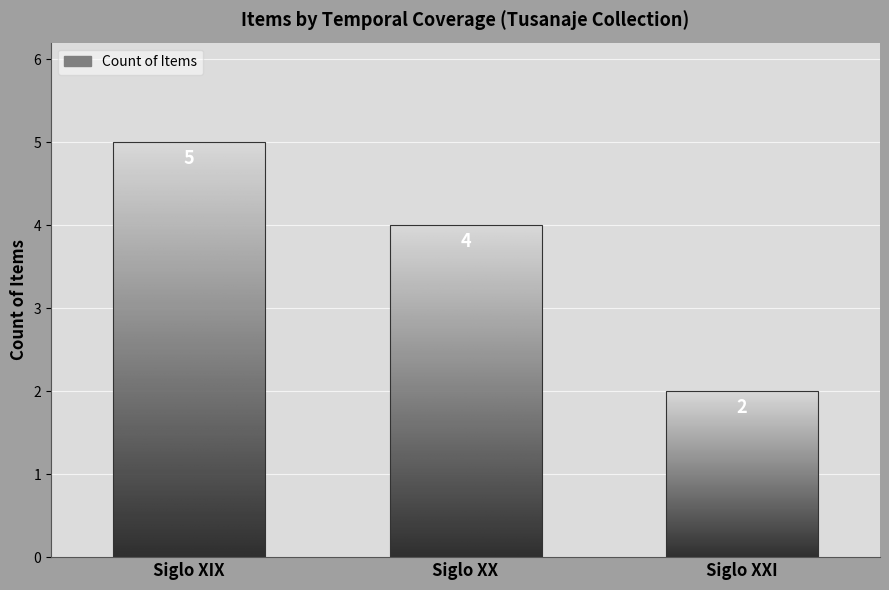

Which category has the highest value across all series?

Siglo XIX